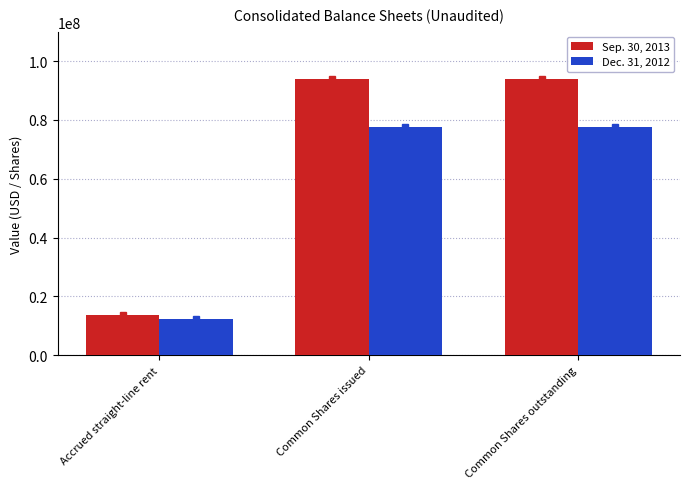

How many Dec. 31, 2012 values are between 12189449 and 77728697?

3